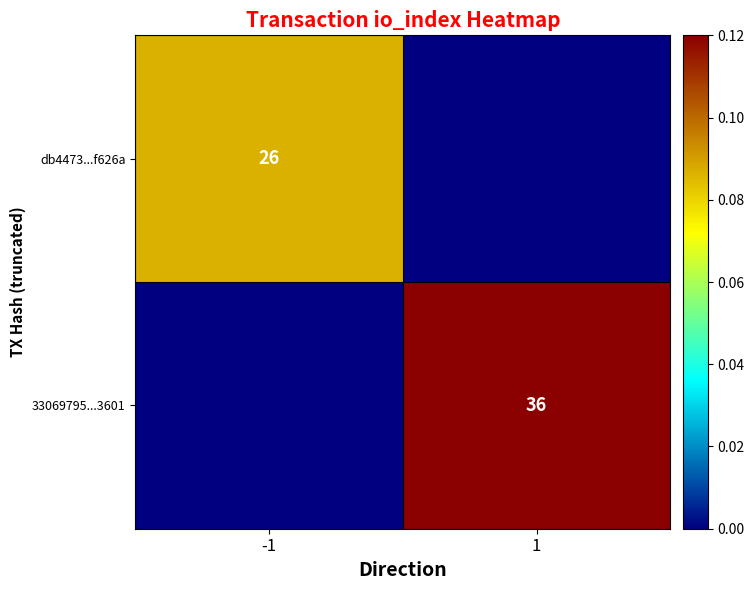

At which category is the sum across all series the highest?

1